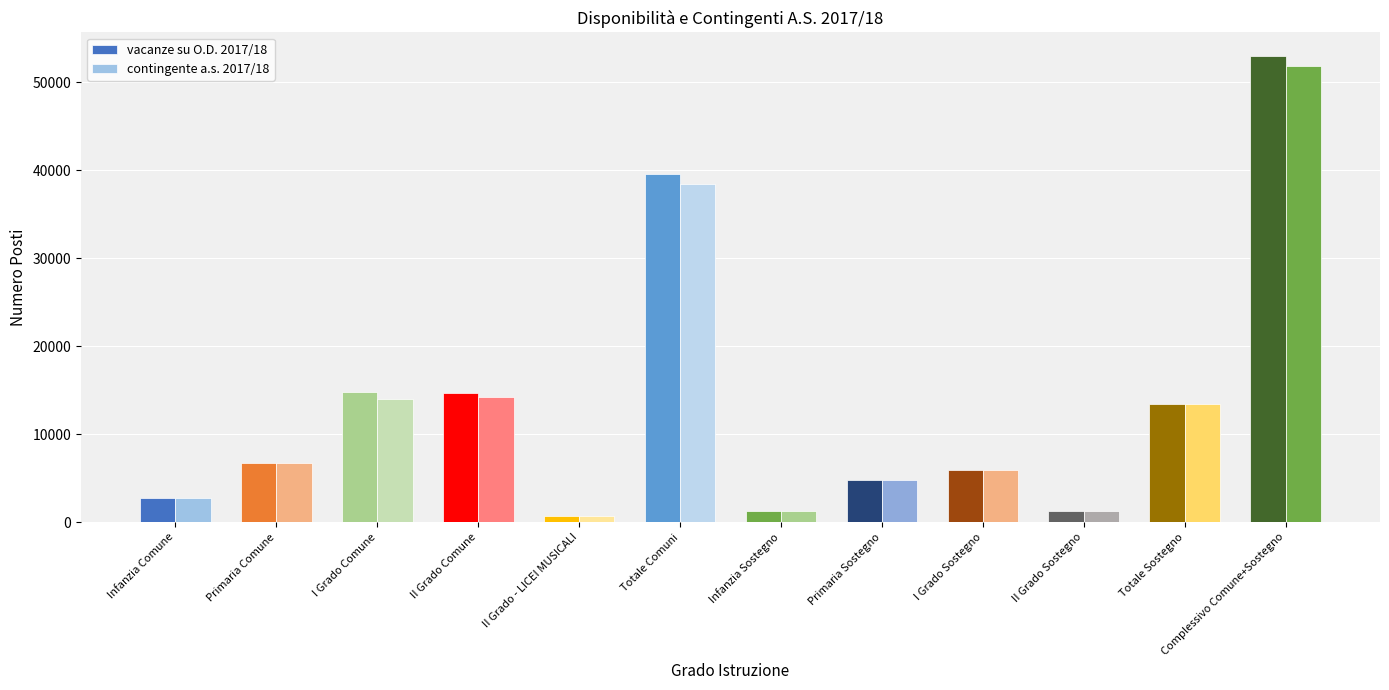

How many bars are there in total?

24